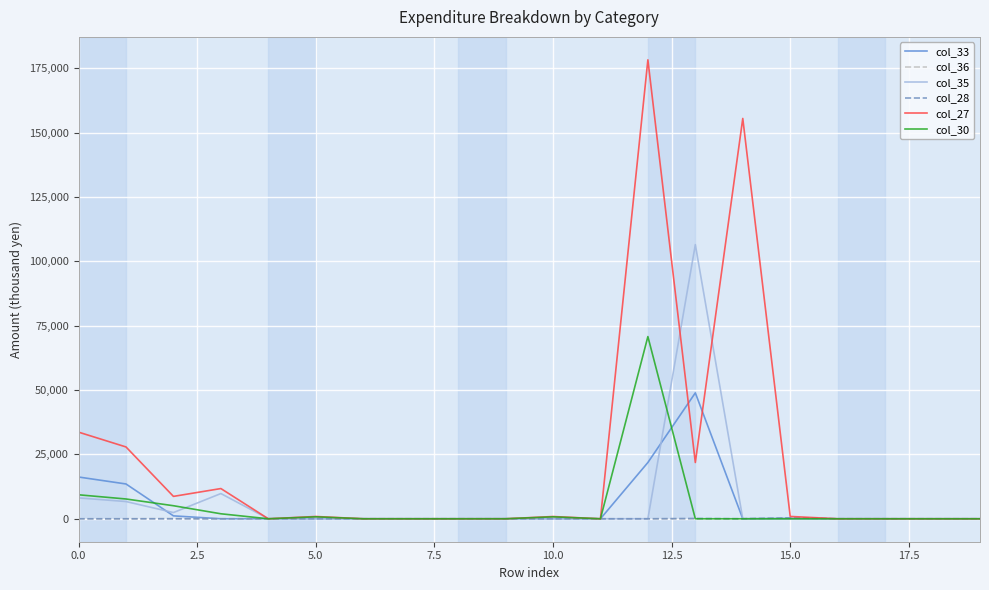

Which series has the largest range (max minus min)?

col_27